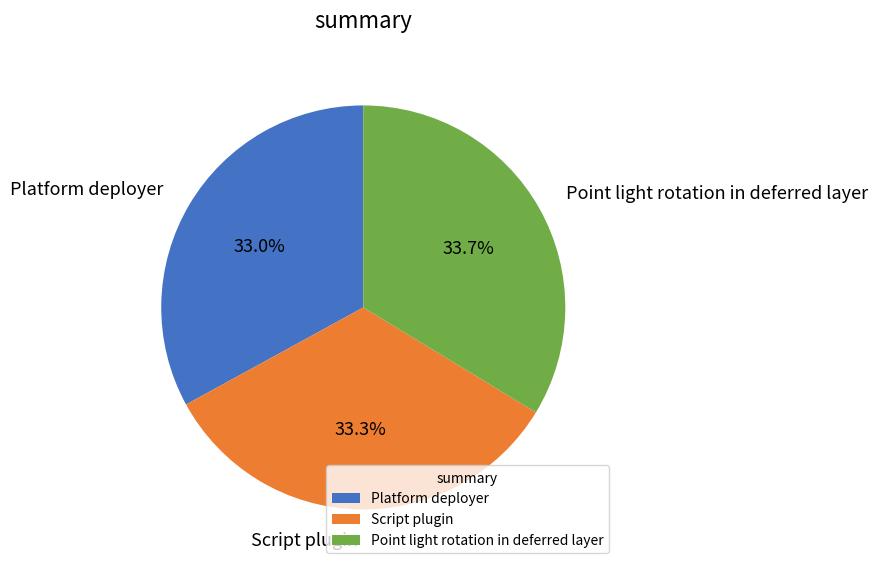

How many segments does this pie chart have?

3